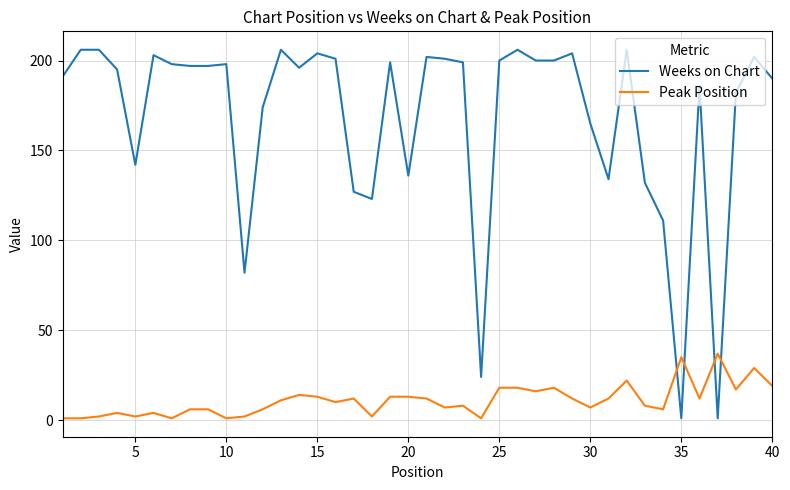

Which series has the largest total across all categories?

Weeks on Chart